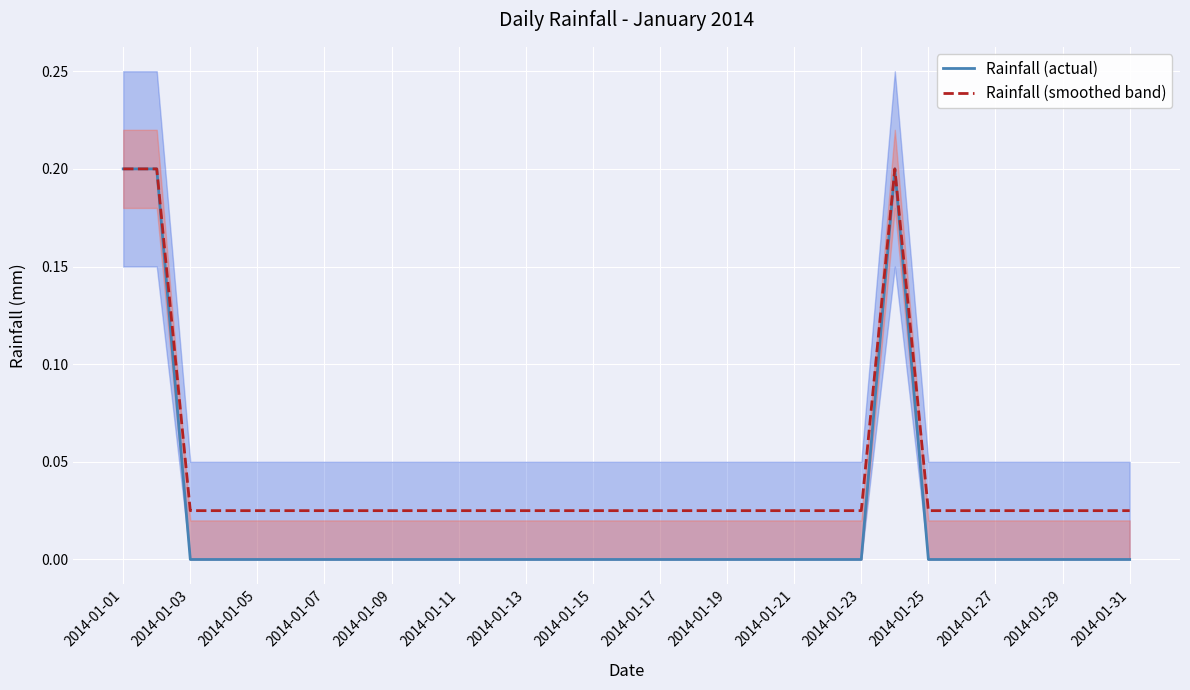

True or false: Rainfall (actual) has a value of 0.1 at 2014-01-17.

False